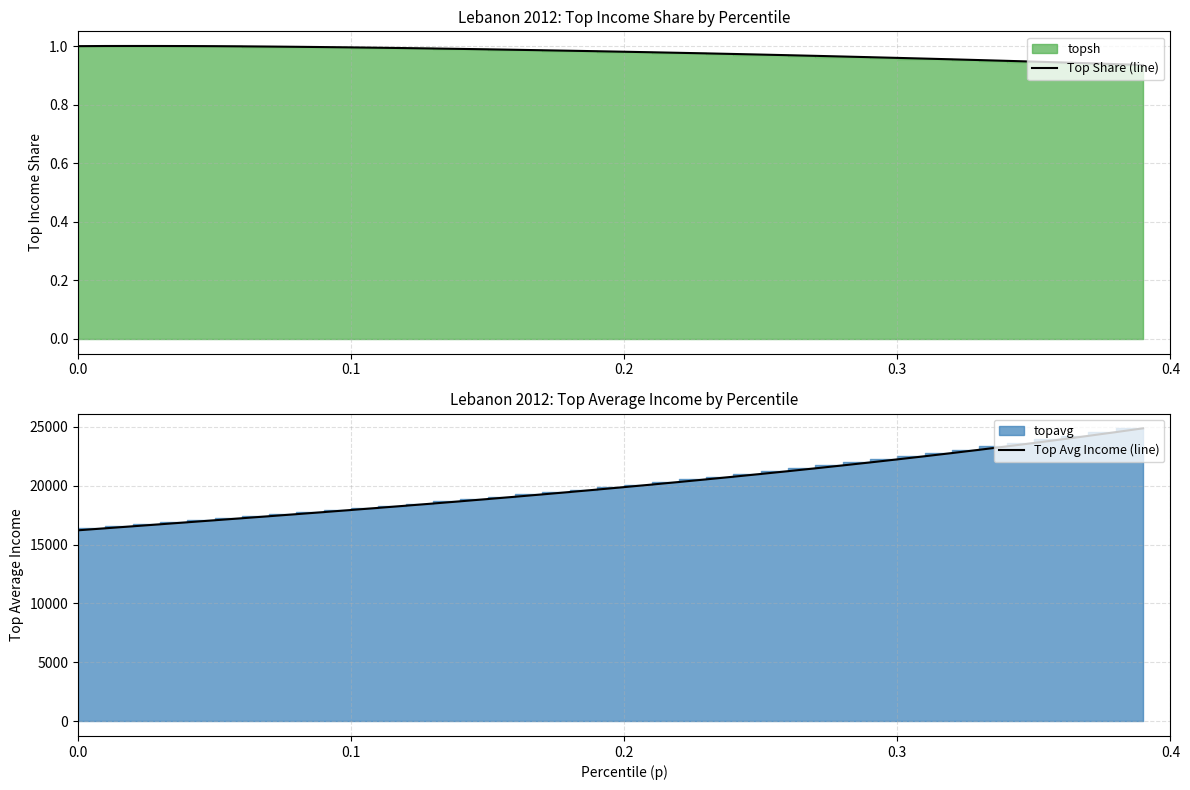

The value of Top Share (line) at 0.2 is 1.0. True or false?

True